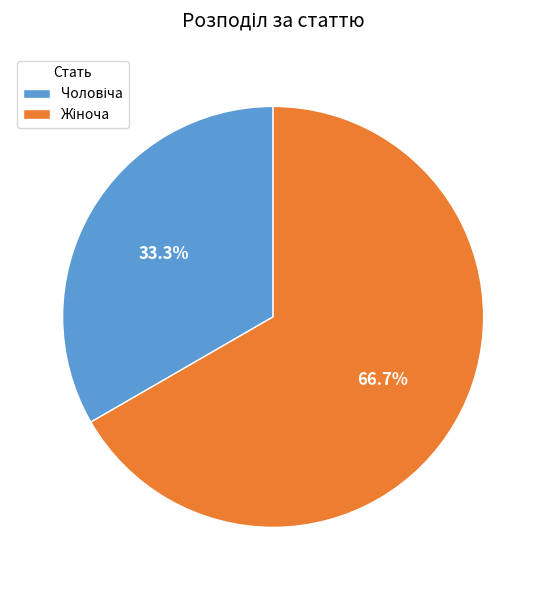

Is there any slice that represents more than half of the pie?

Yes